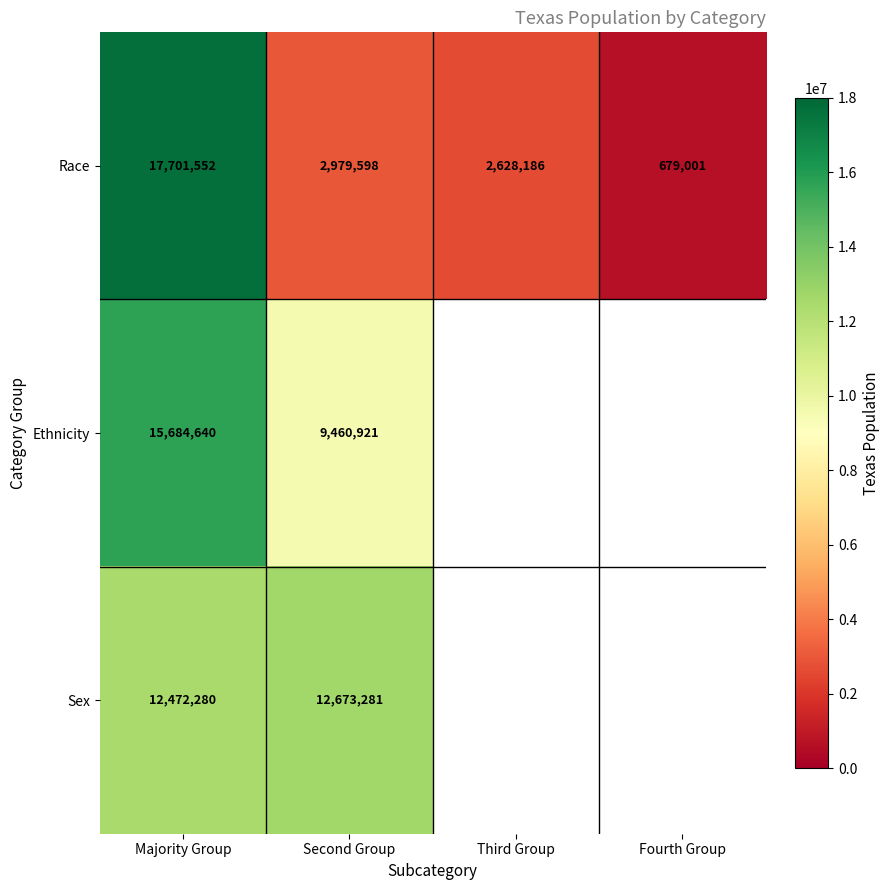

Count the number of data series in this chart.

3